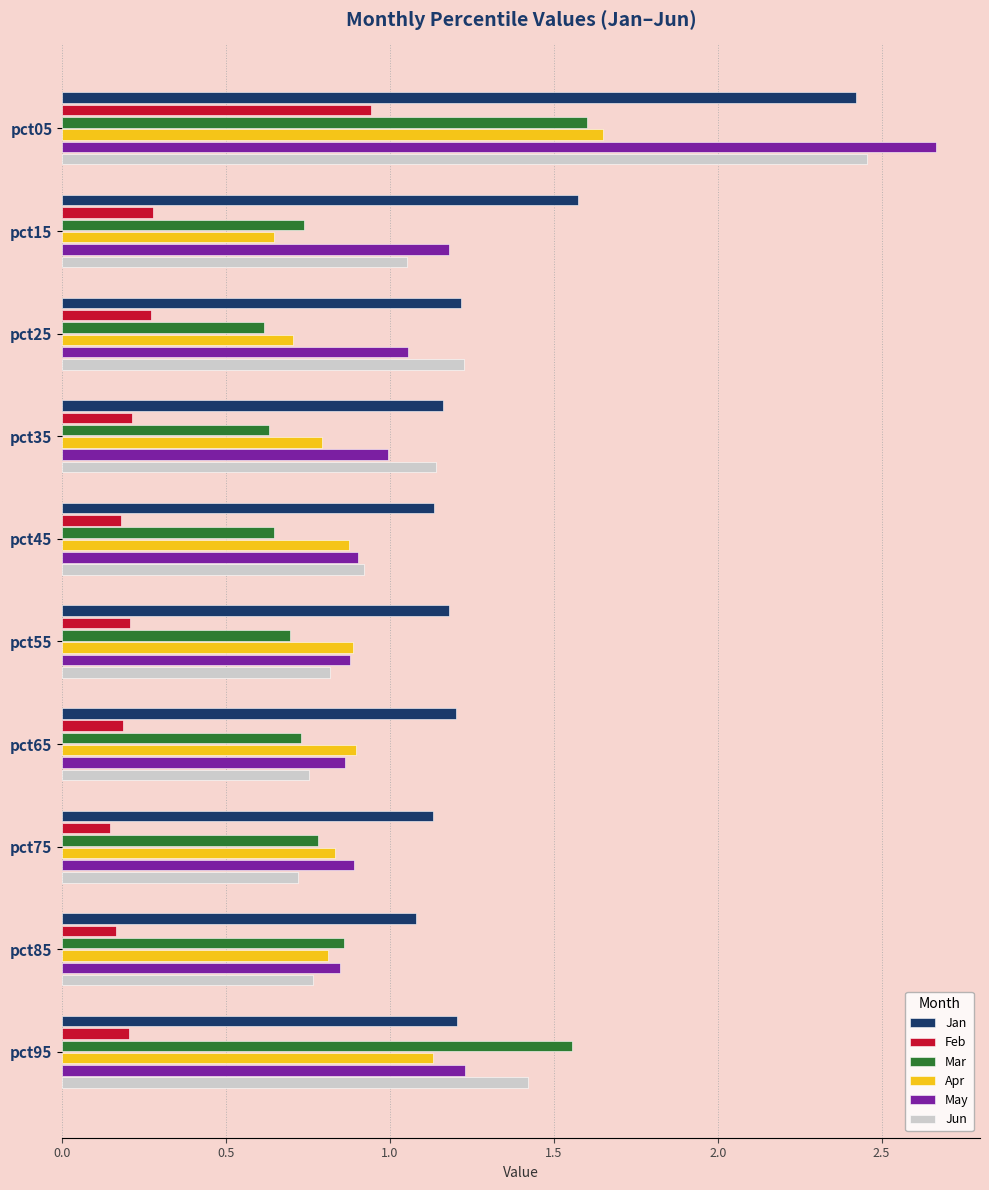

How many series are shown in this chart?

6